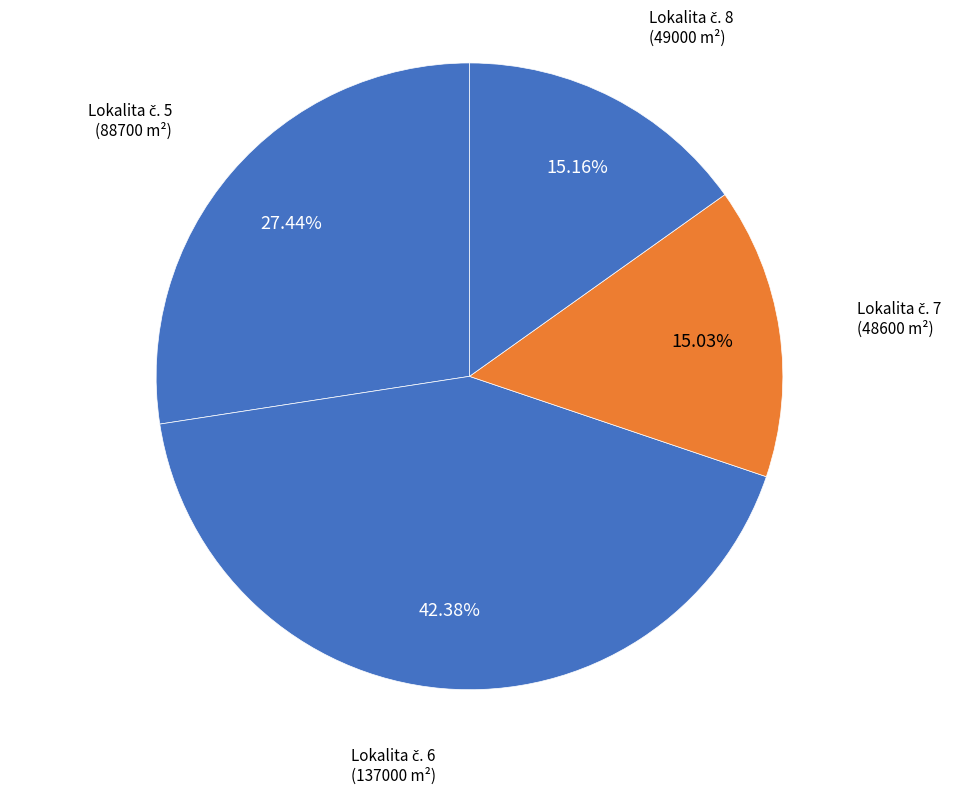

Is there any slice that represents more than half of the pie?

No